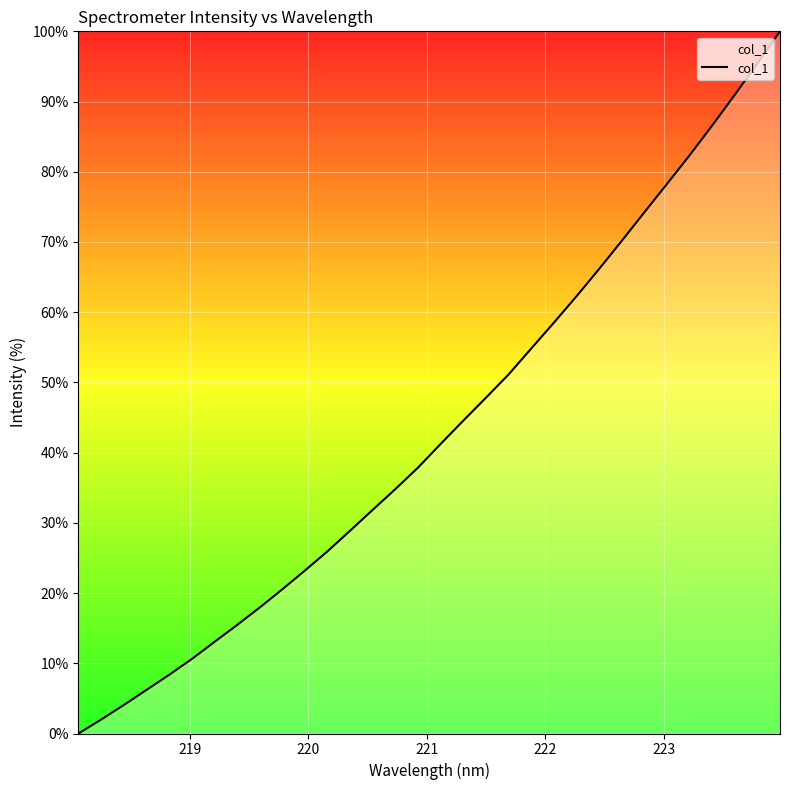

What is the greatest value displayed?

100.0